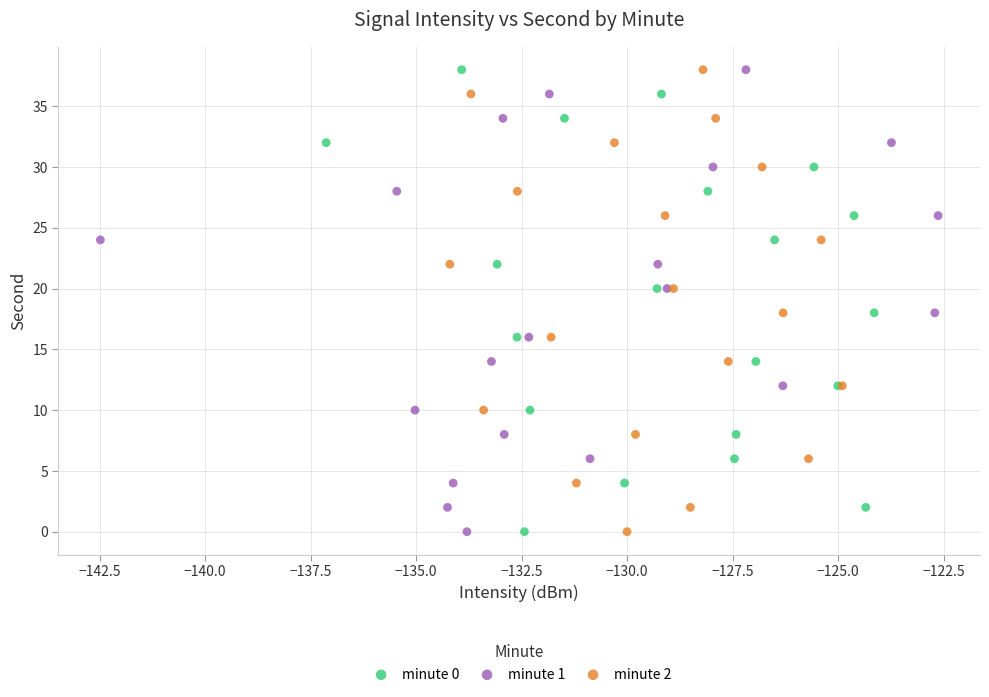

What are all the series names shown in the legend?

minute 0, minute 1, minute 2